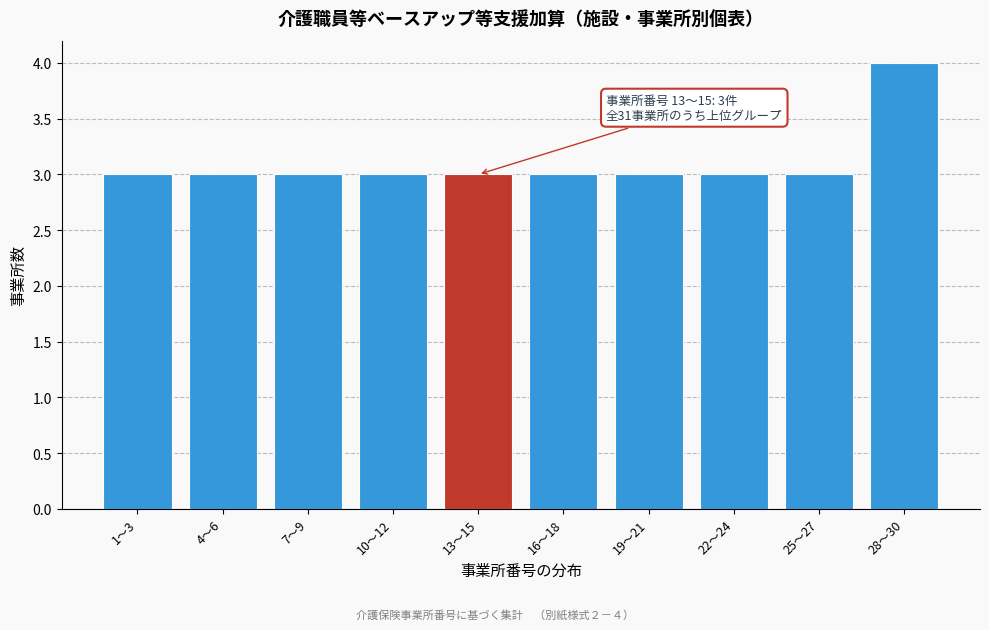

Reading left to right, extract all data points from this chart.

3	3	3	3	3	3	3	3	3	4